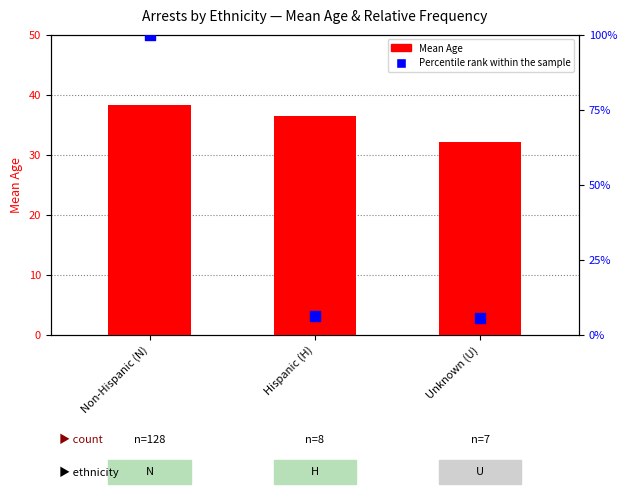

Which series has the largest Y range (max minus min)?

Percentile rank within the sample